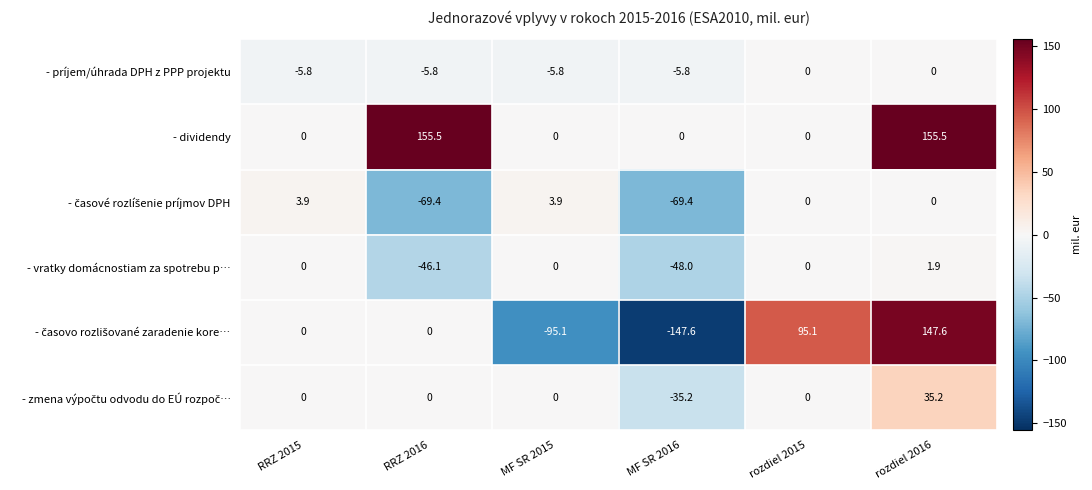

Is the value of - vratky domácnostiam za spotrebu p… at rozdiel 2016 greater than the value of - dividendy at RRZ 2016?

No